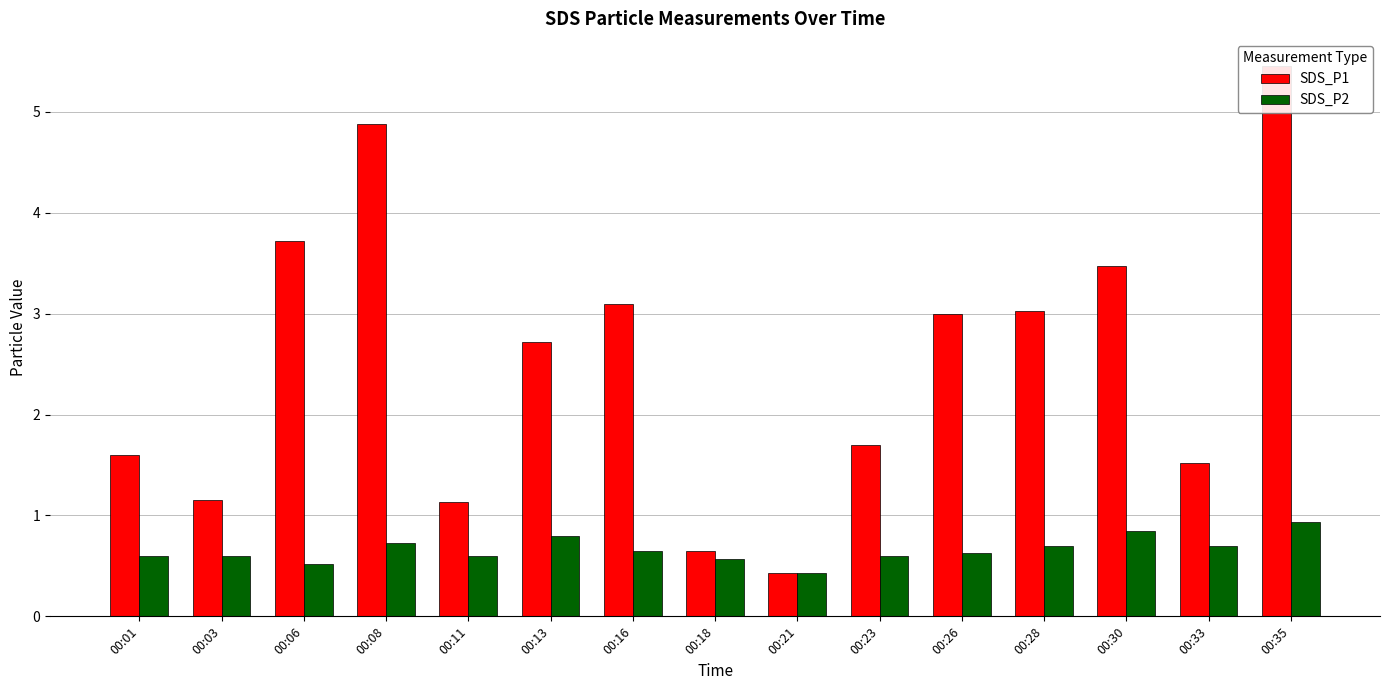

What is the value of the SDS_P2 bar at the 11th from the left?

0.6